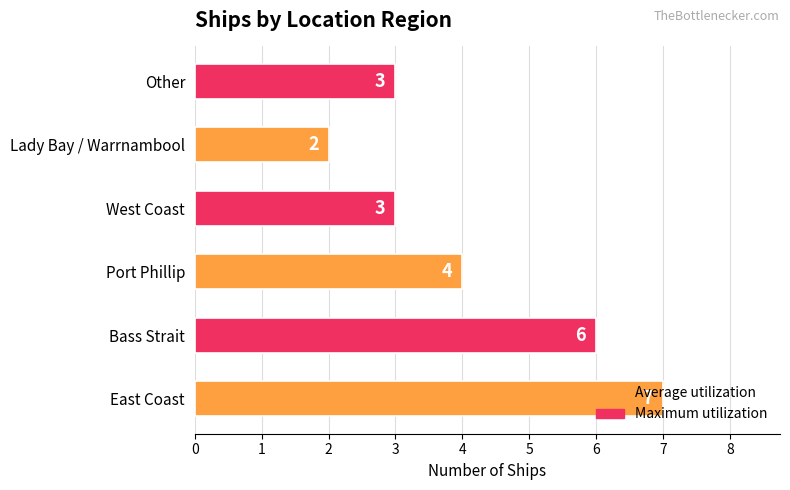

What is the difference between the maximum and minimum values?

5